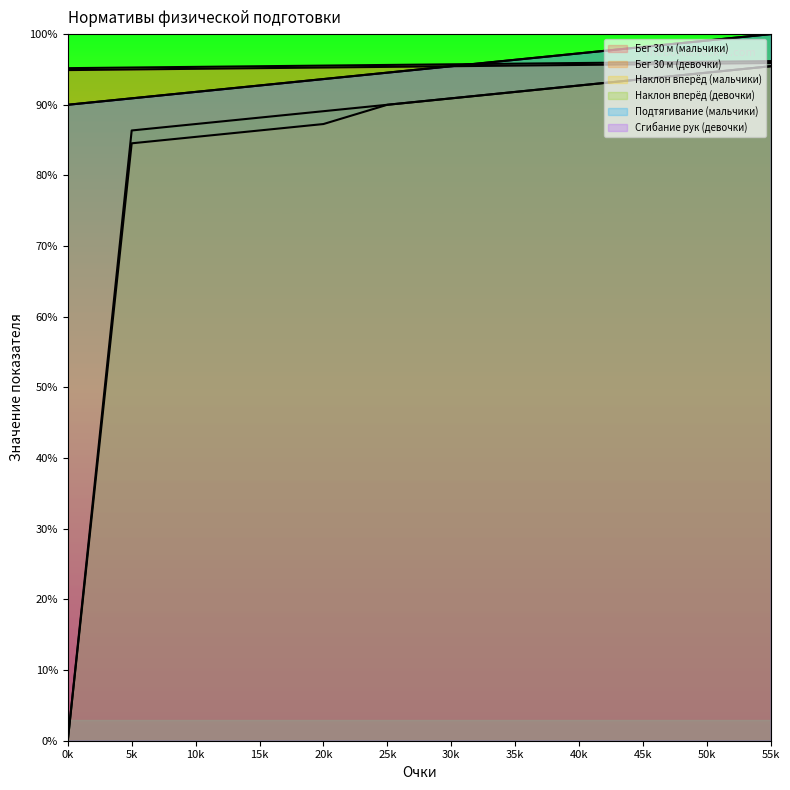

What are all the series names shown in the legend?

Бег 30 м (мальчики), Бег 30 м (девочки), Наклон вперёд (мальчики), Наклон вперёд (девочки), Подтягивание (мальчики), Сгибание рук (девочки)